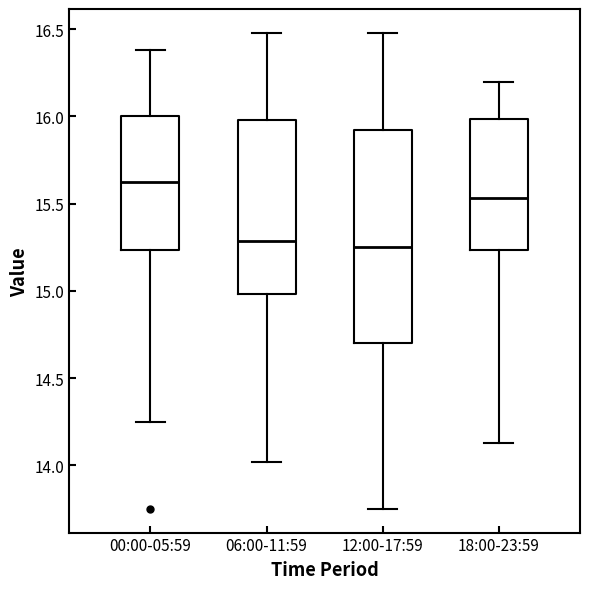

Reading left to right, read every box against the y-axis: the position of its median line, the range the box covers, and the ends of its whiskers. The values are not printed on the chart, so give them approximately, as read against the axis.

00:00-05:59: median 15.65, box 15.25 to 16.00, whiskers 14.25 to 16.40
06:00-11:59: median 15.30, box 15.00 to 16.00, whiskers 14.00 to 16.50
12:00-17:59: median 15.25, box 14.70 to 15.95, whiskers 13.75 to 16.50
18:00-23:59: median 15.55, box 15.25 to 16.00, whiskers 14.15 to 16.20